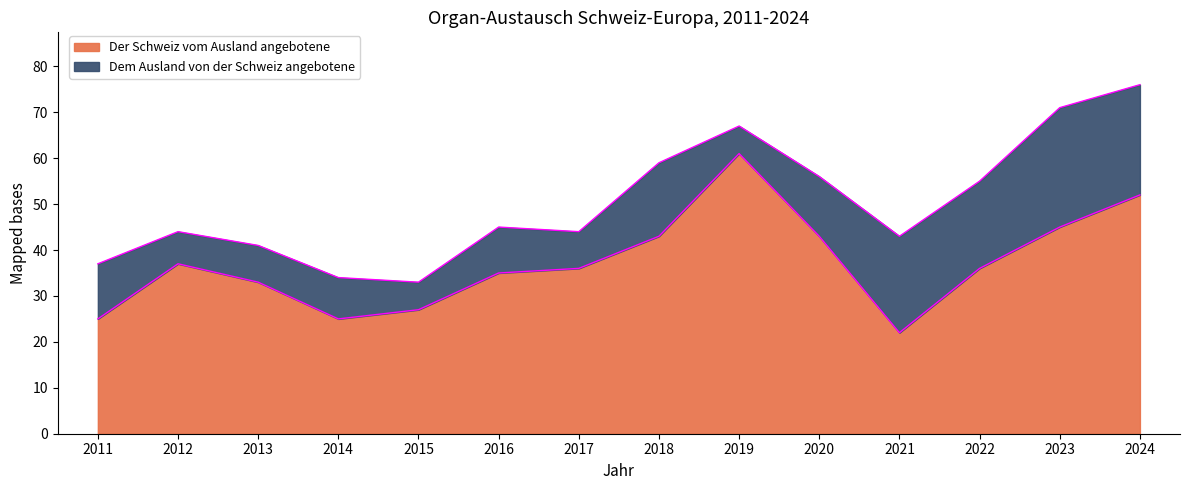

The value at 2019 is 61. True or false?

True